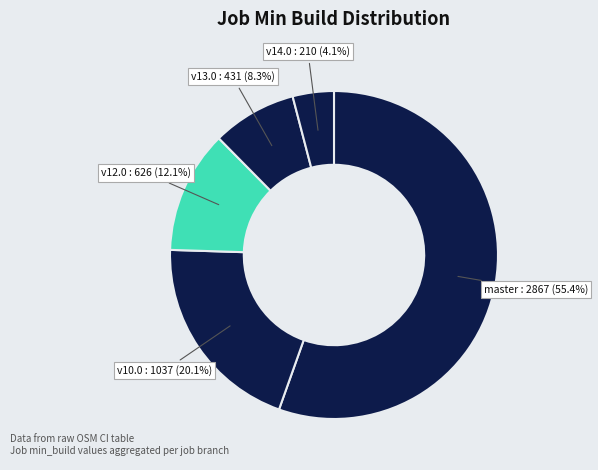

How many slices are in this pie chart?

5